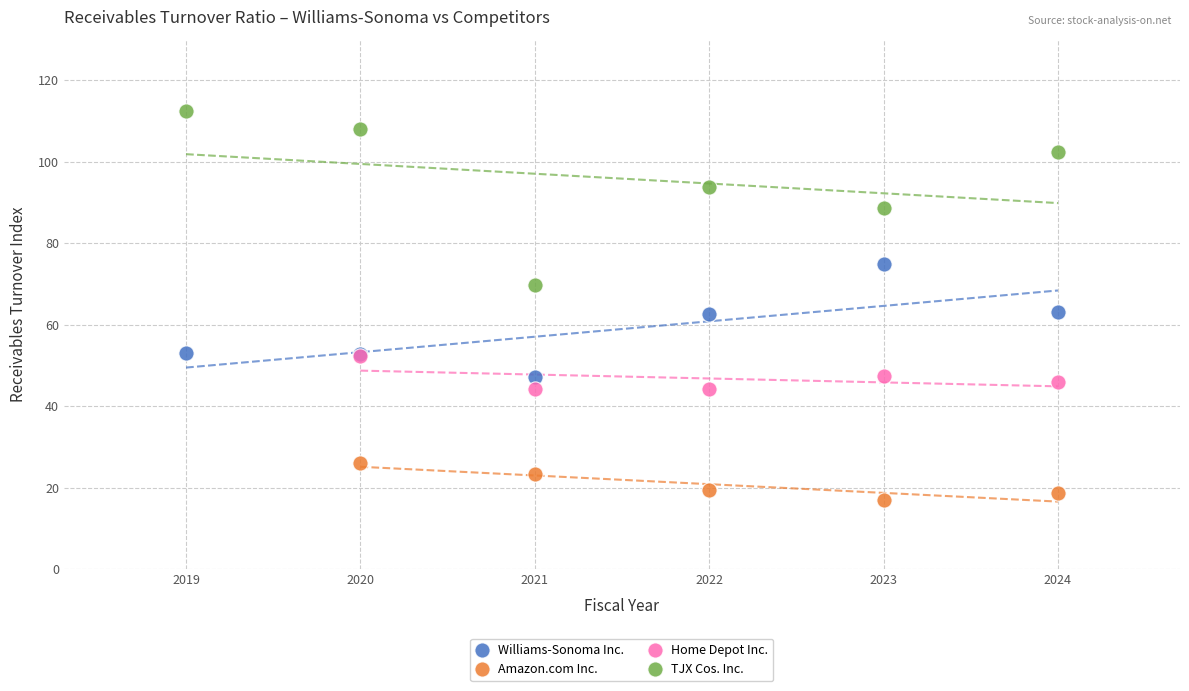

Which series reaches the minimum Y coordinate?

Amazon.com Inc.